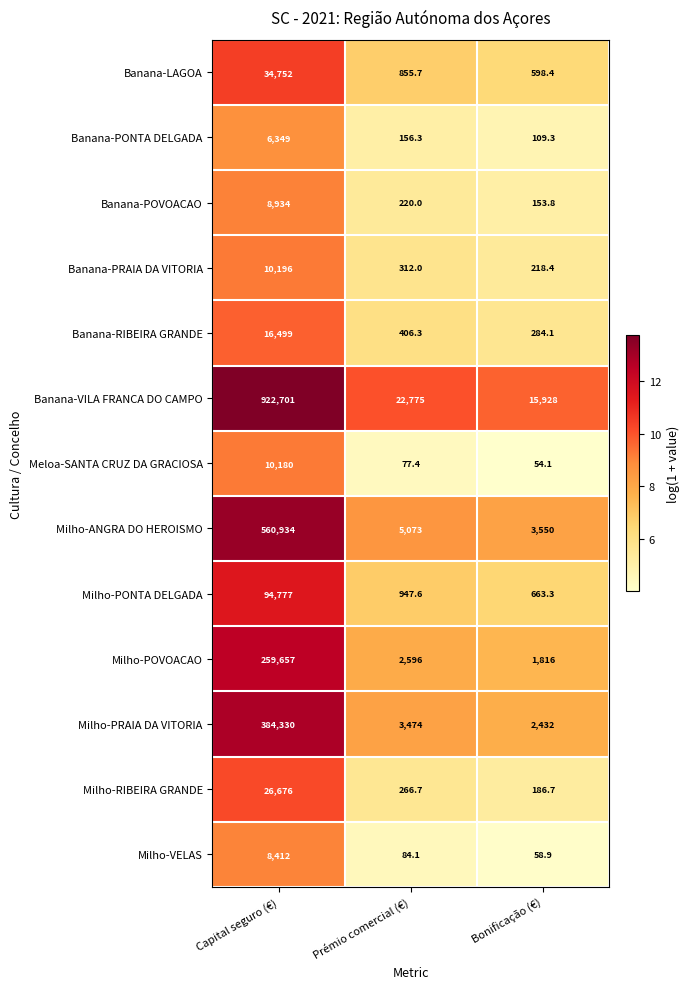

What is the sum of the Banana-PRAIA DA VITORIA values at Bonificação (€) and Prémio comercial (€)?

530.4